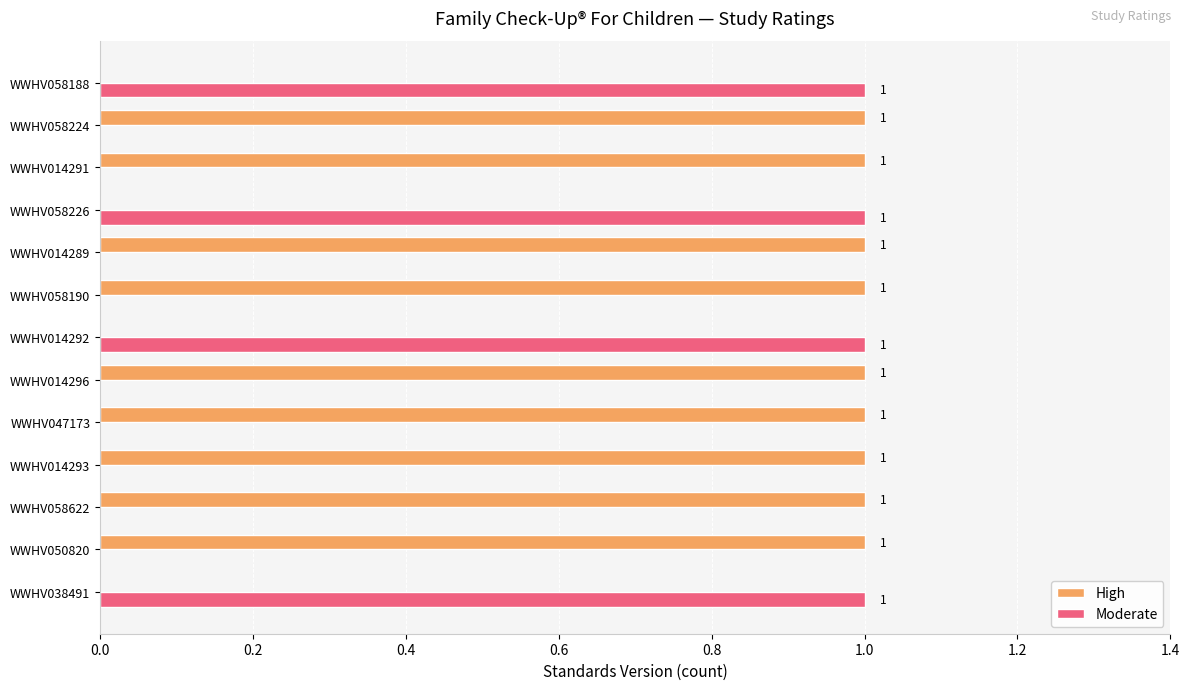

Which series has the largest total across all categories?

High